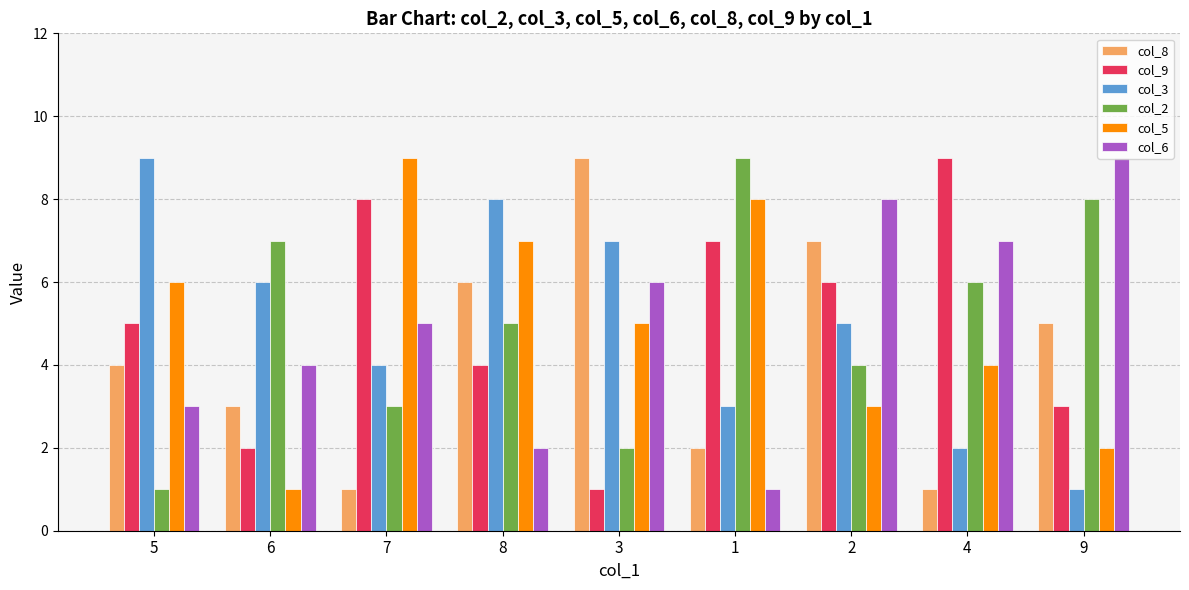

Where is col_9 nearest to the value 5?

5